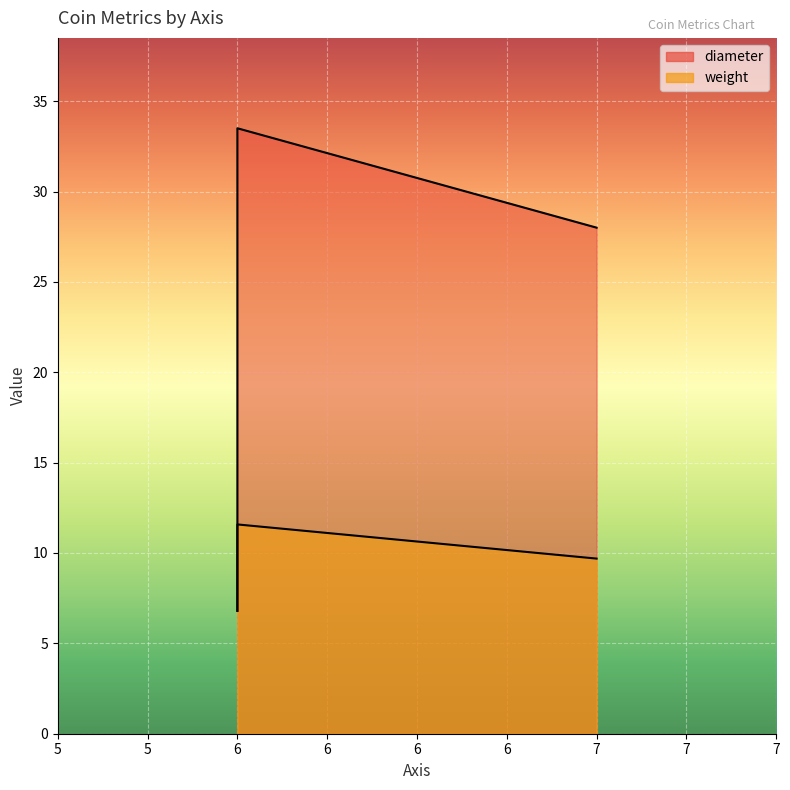

What is the lowest value of the weight series?

6.8